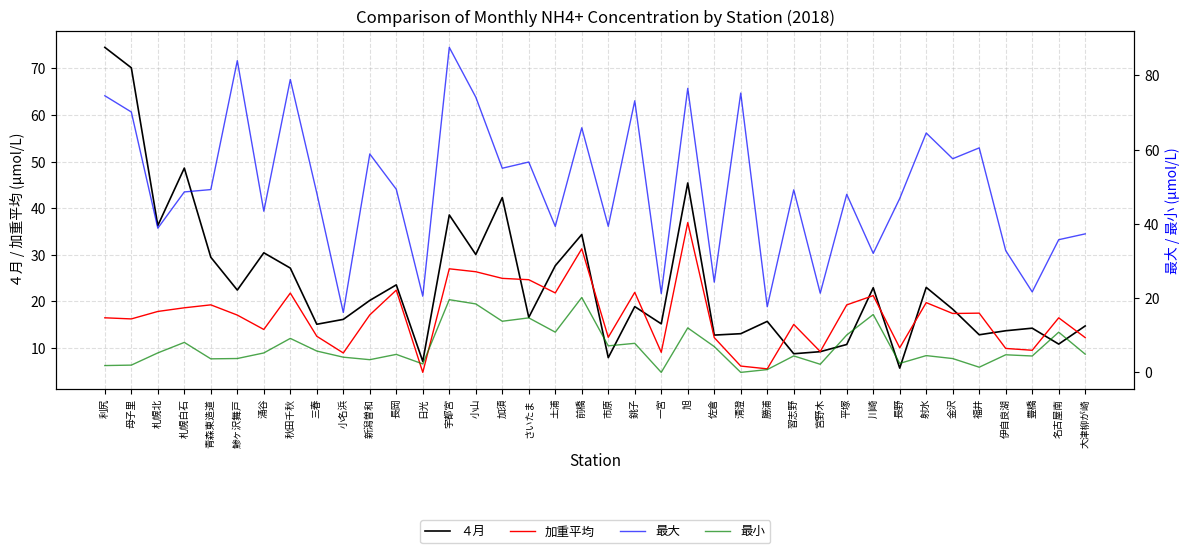

Is it true that 最小 equals 6.4 at 金沢?

False